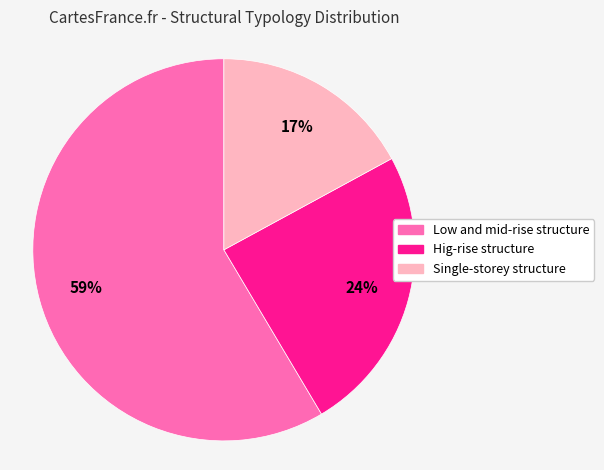

Count the number of slices in the pie.

3